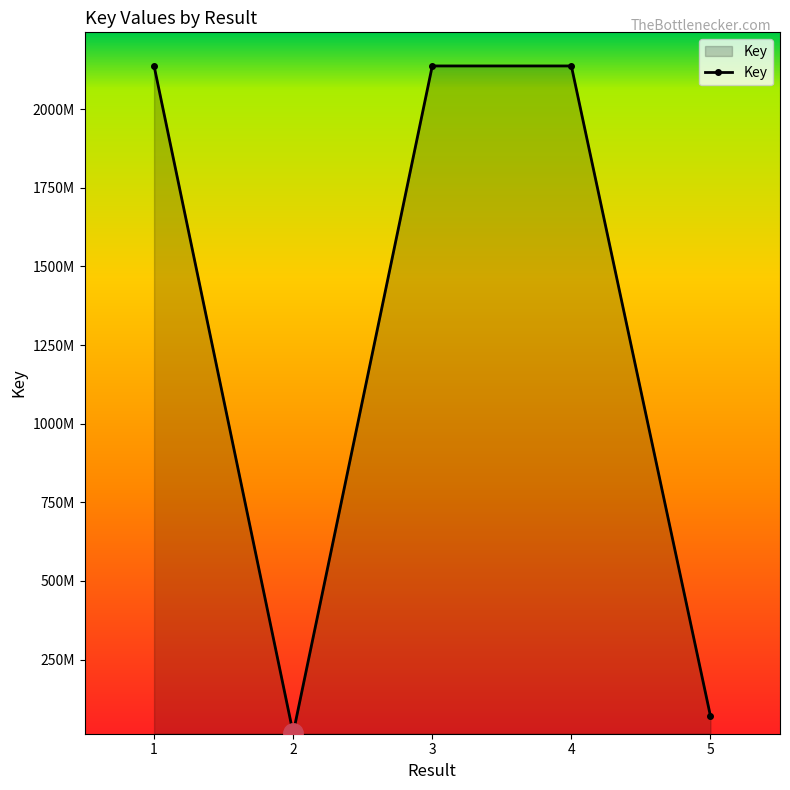

Is this an area chart (filled region under the line)?

Yes